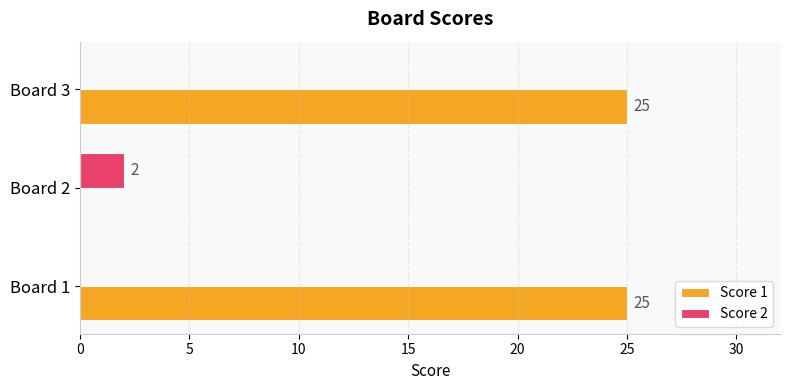

The value of Score 2 at Board 1 is 0. True or false?

True